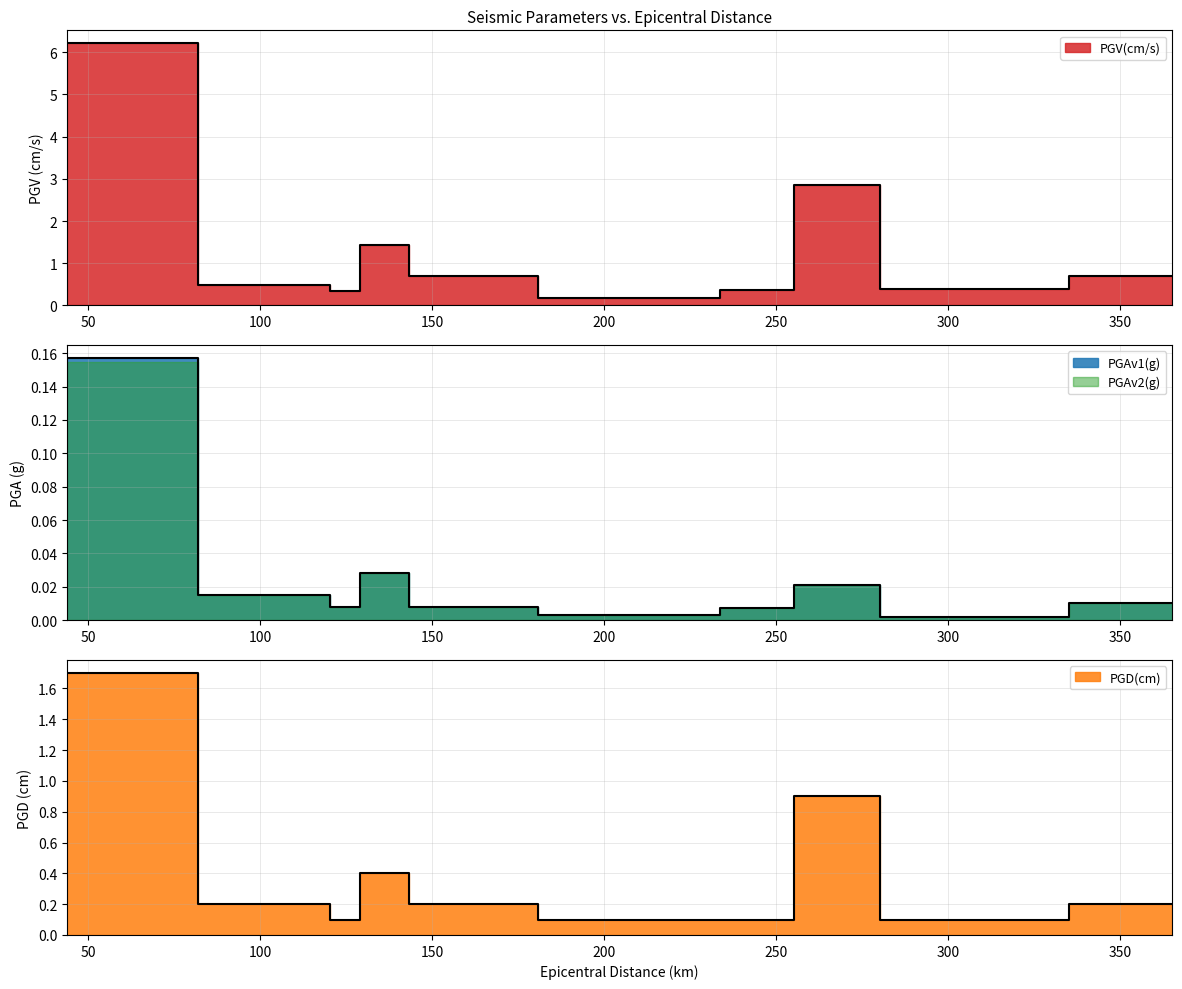

What is the spread (max minus min) of values at 148.9?

0.7